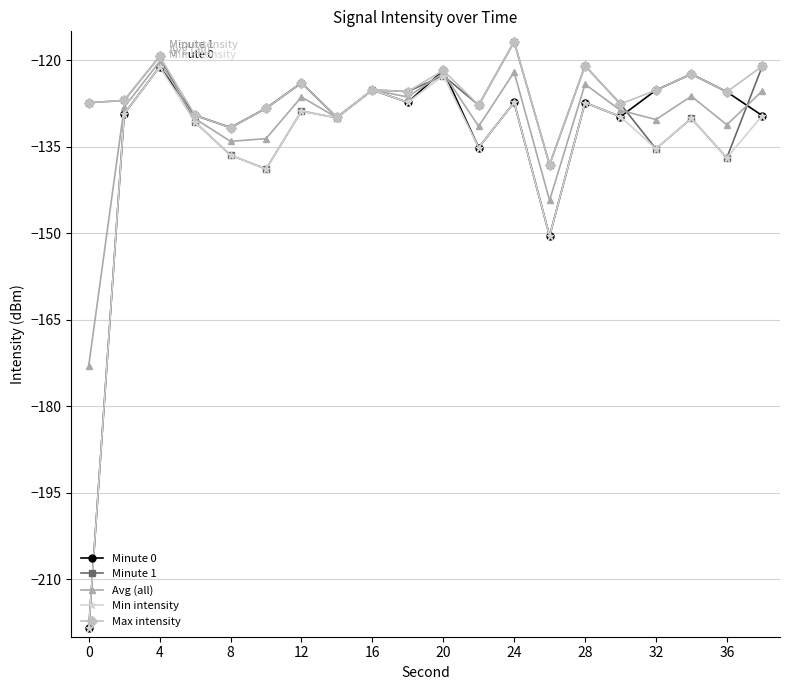

How many data points does each series have?

20